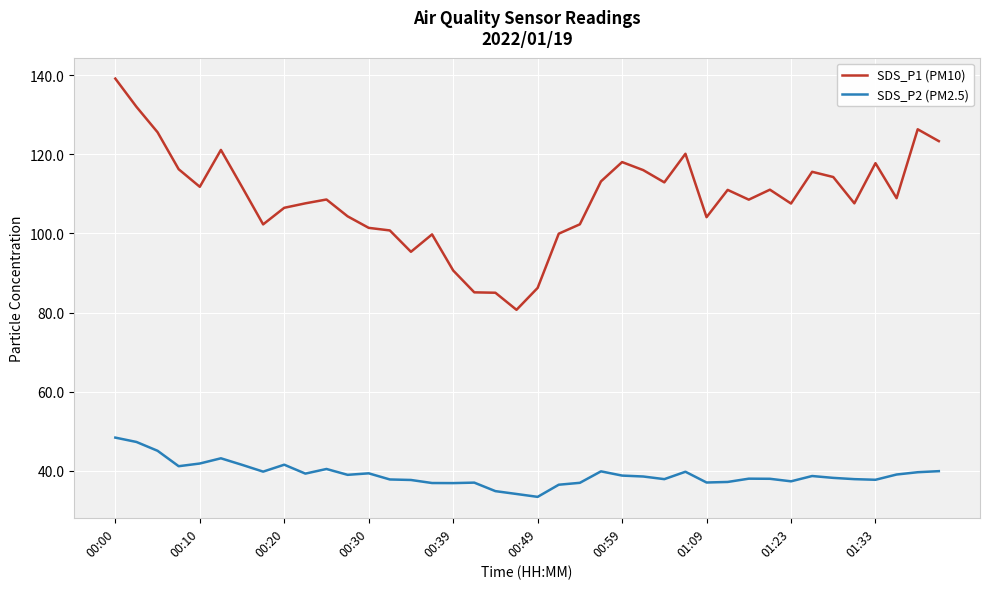

What are all the series names shown in the legend?

SDS_P1 (PM10), SDS_P2 (PM2.5)